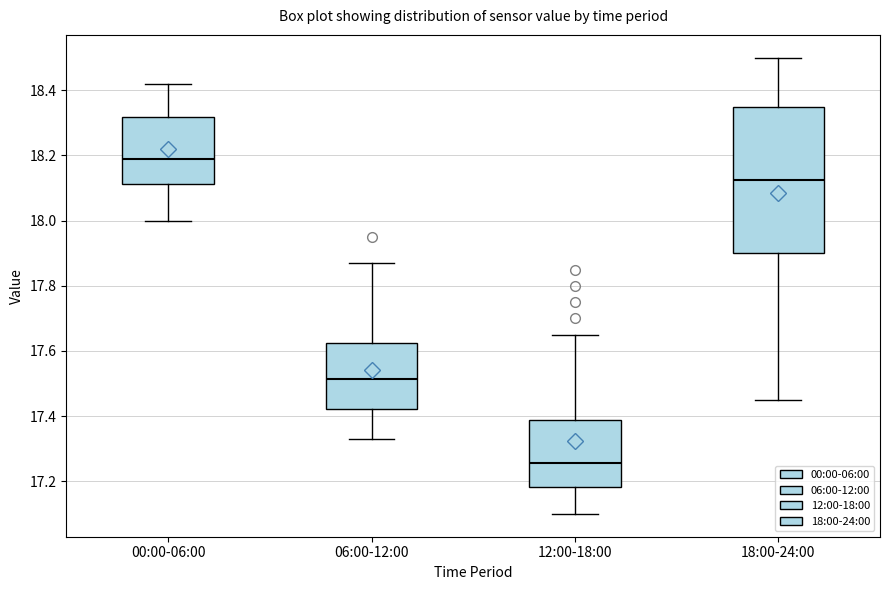

Which box has the highest median line?

00:00-06:00